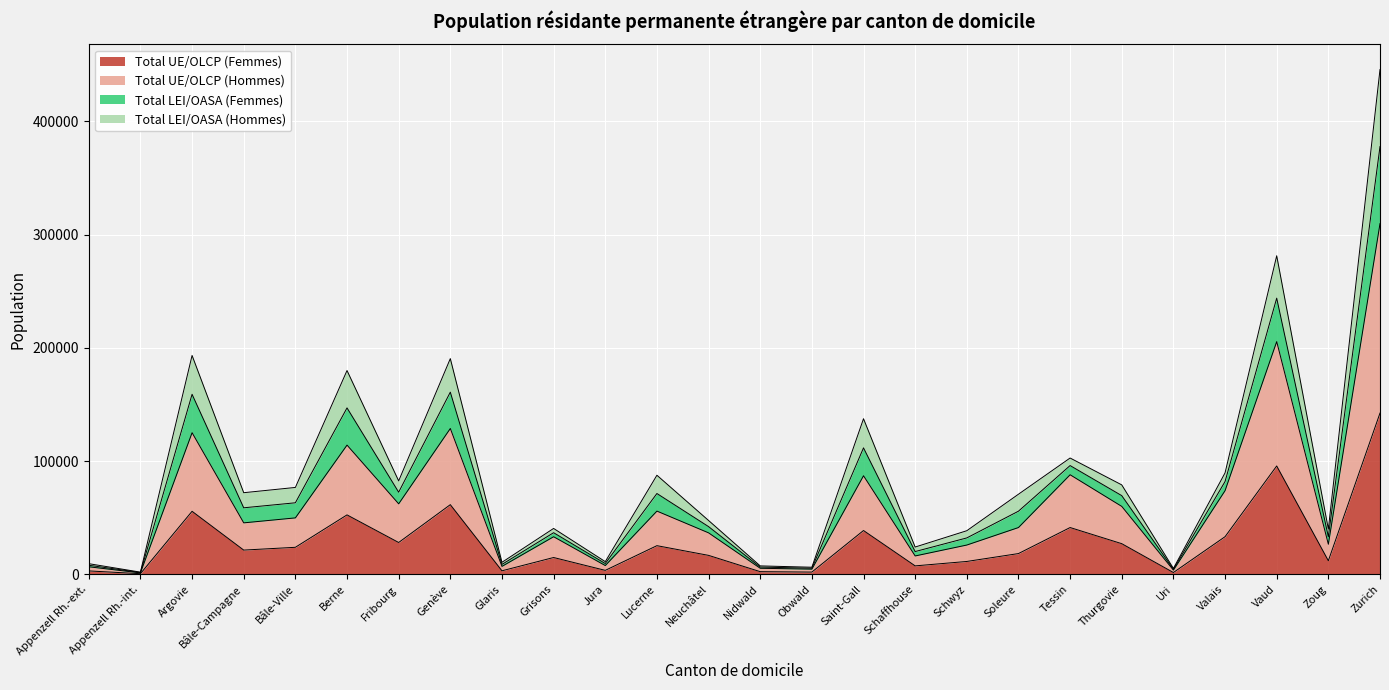

At which label does Total UE/OLCP (Femmes) reach its peak?

Zurich